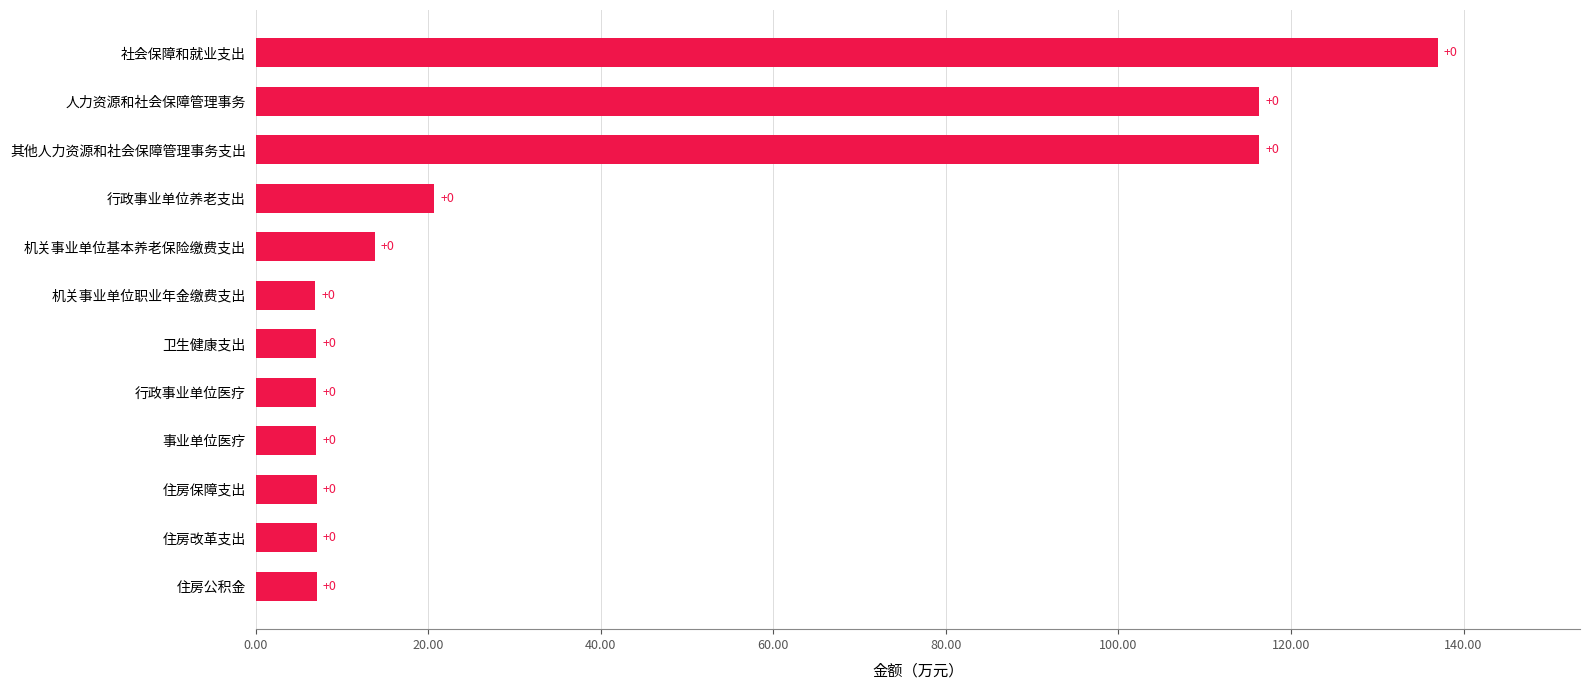

Are the bars horizontal?

Yes